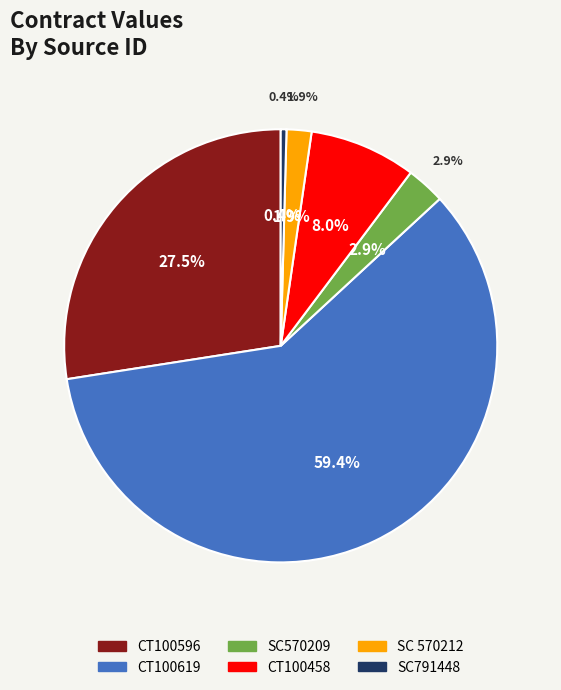

Combined, what portion of the pie is SC570209 and CT100458?

10.8%